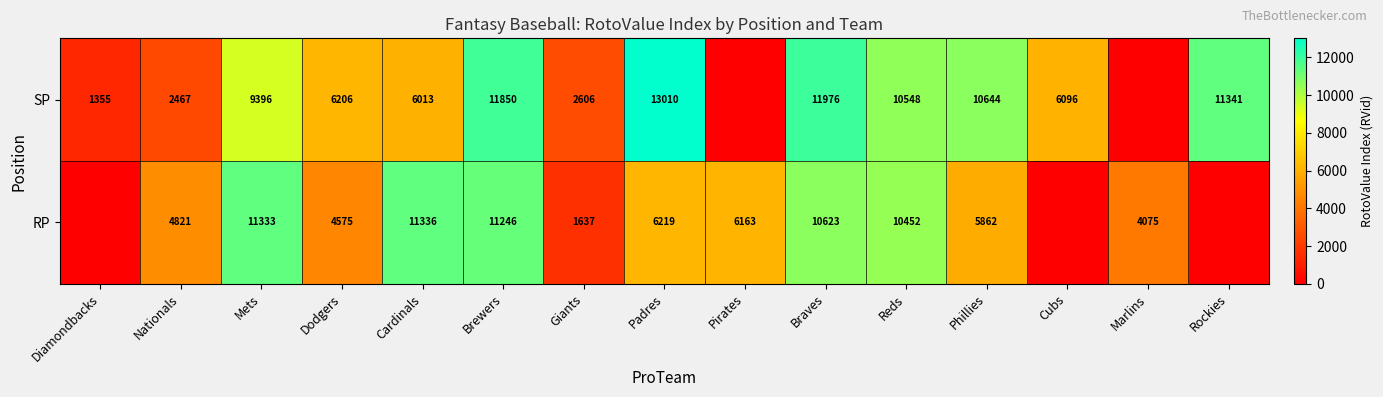

What is the total value across all series at Padres?

19229